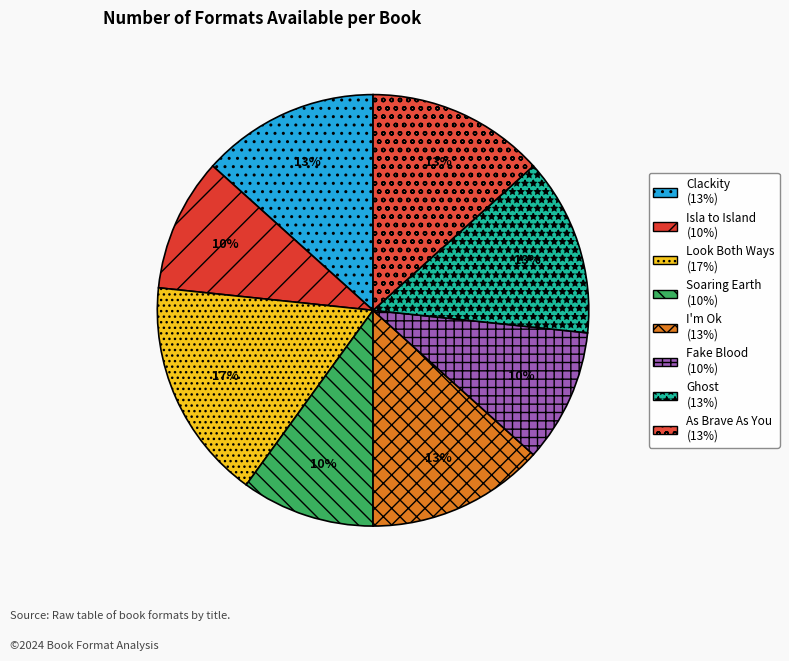

To the nearest percent, what percentage of the pie is Soaring Earth?

10%